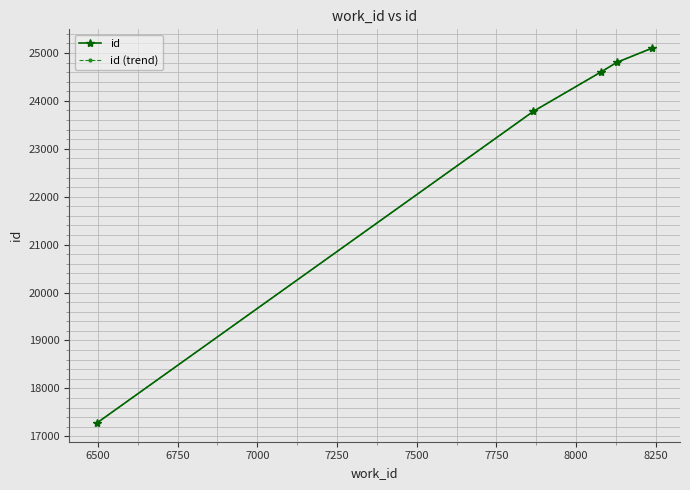

Does the chart have visible grid lines?

Yes